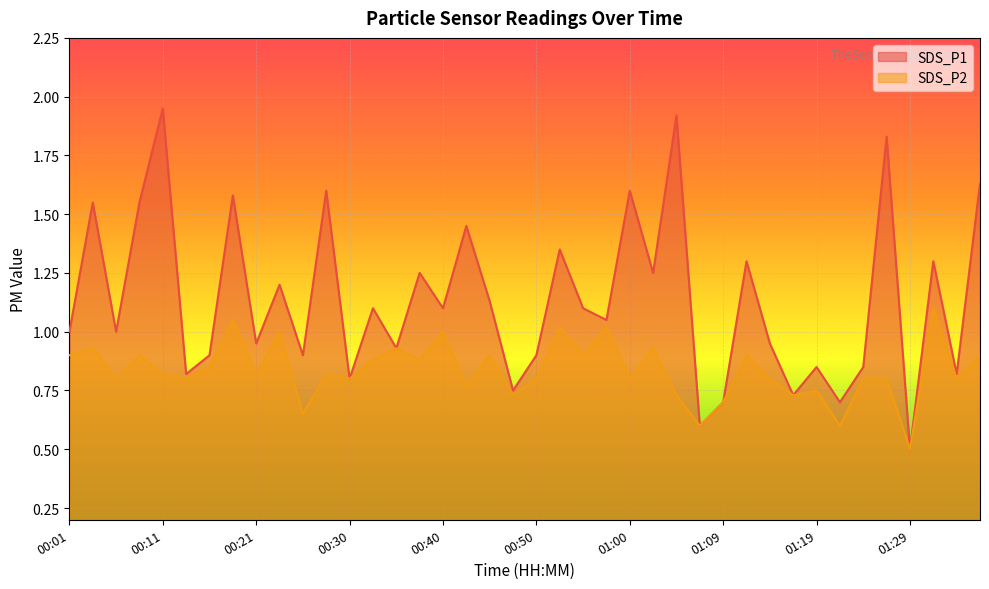

What is the approximate value of SDS_P1 at 00:45?

1.1